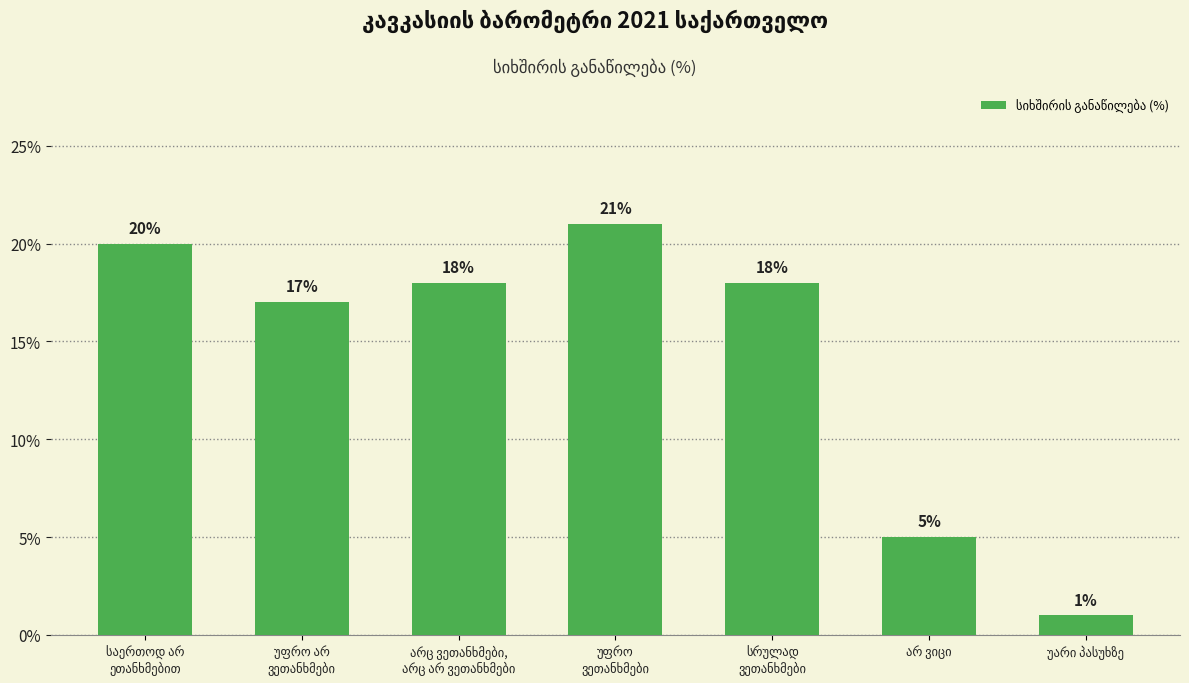

Reading left to right, what are all the values shown in this chart?

20	17	18	21	18	5	1